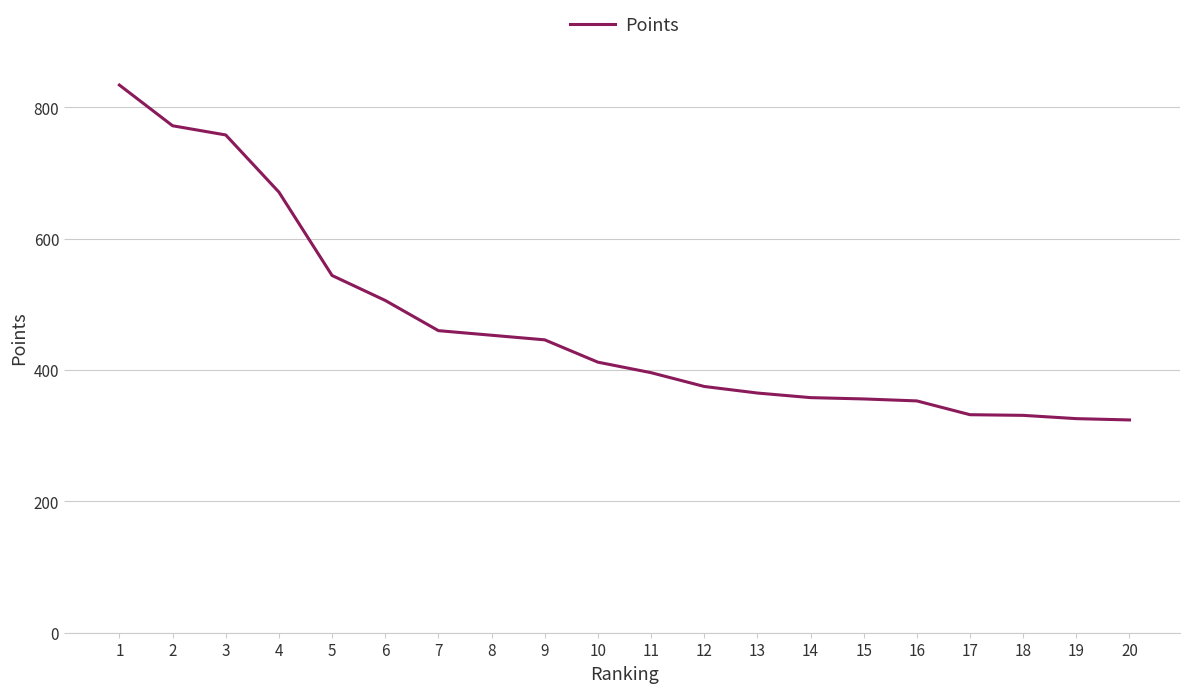

What is the change in value from 6 to 15?

-150